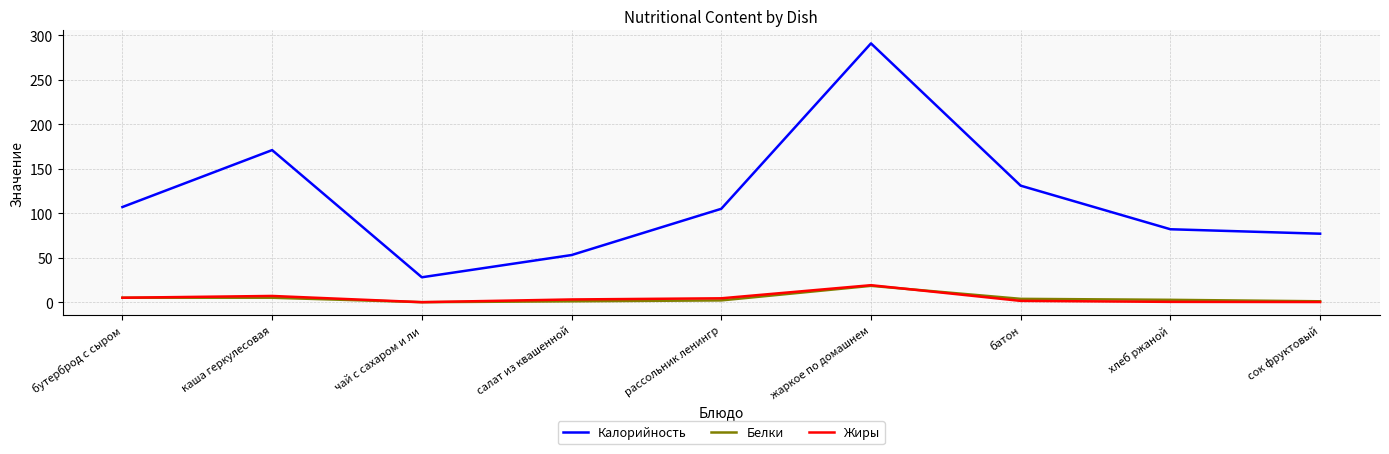

Between каша геркулесовая and батон, which series saw the biggest shift?

Калорийность